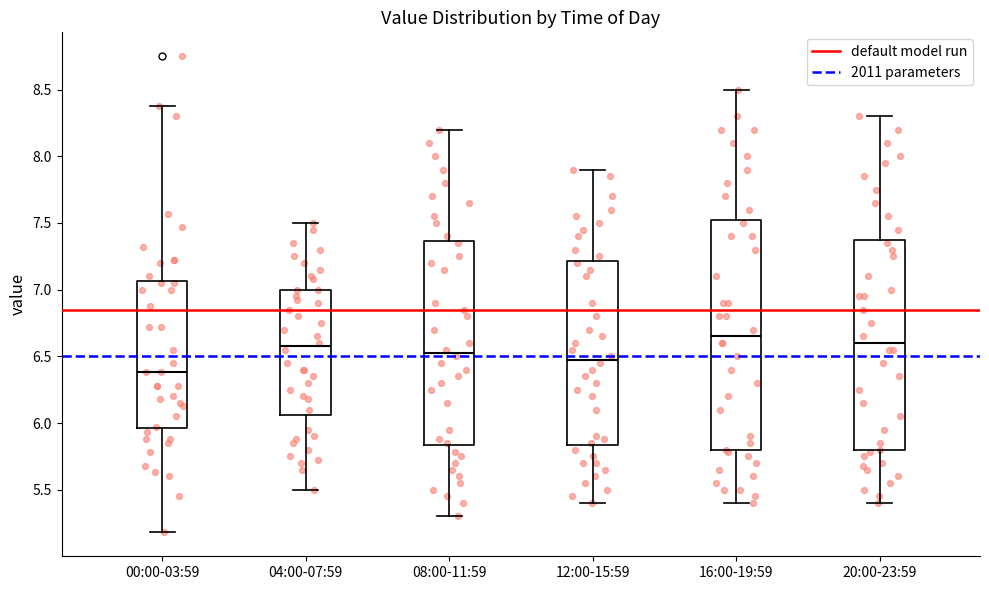

Where does the median line of the box for 20:00-23:59 sit on the y-axis? The values are not printed on the chart, so give them approximately, as read against the axis.

6.60